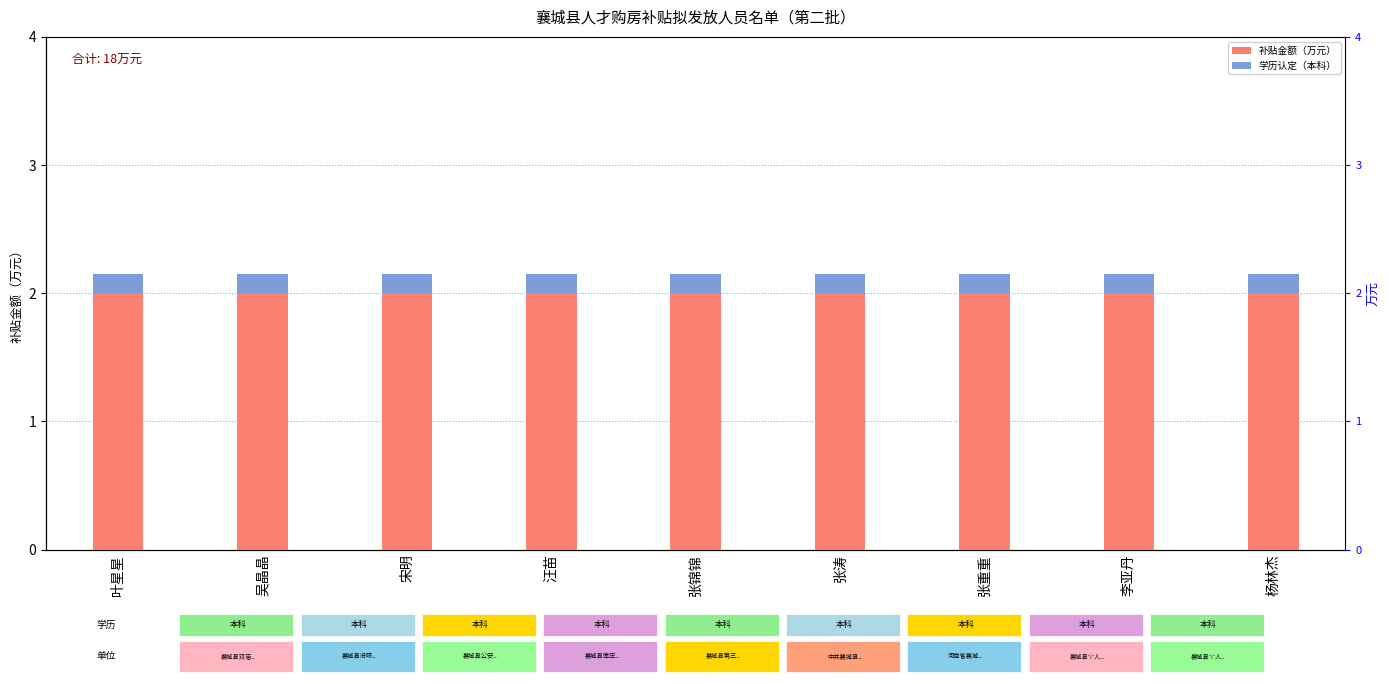

What is the approximate value of 补贴金额（万元） at 叶星星?

2.0